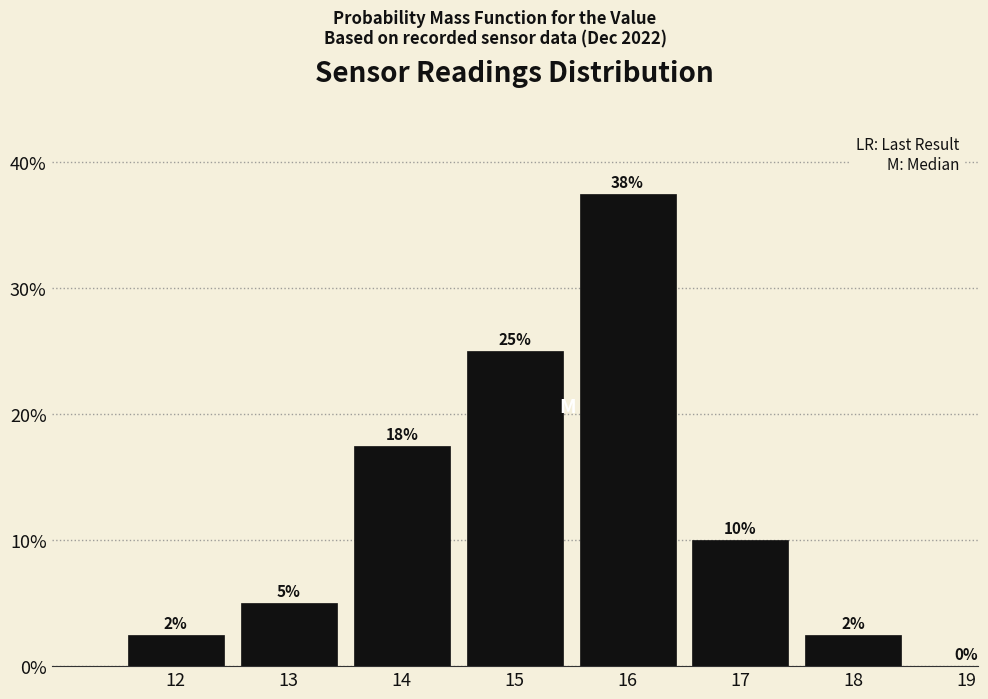

What is the sum of all values?

100.0